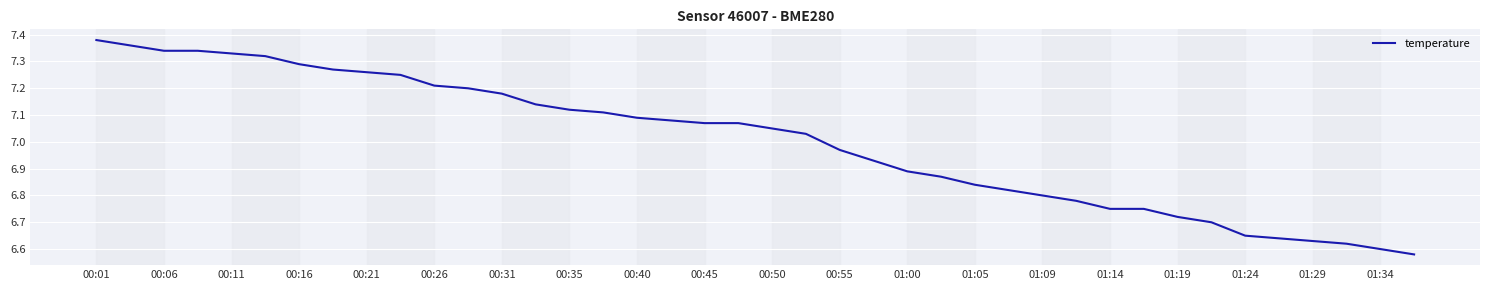

What is the difference between the maximum and minimum values?

0.8